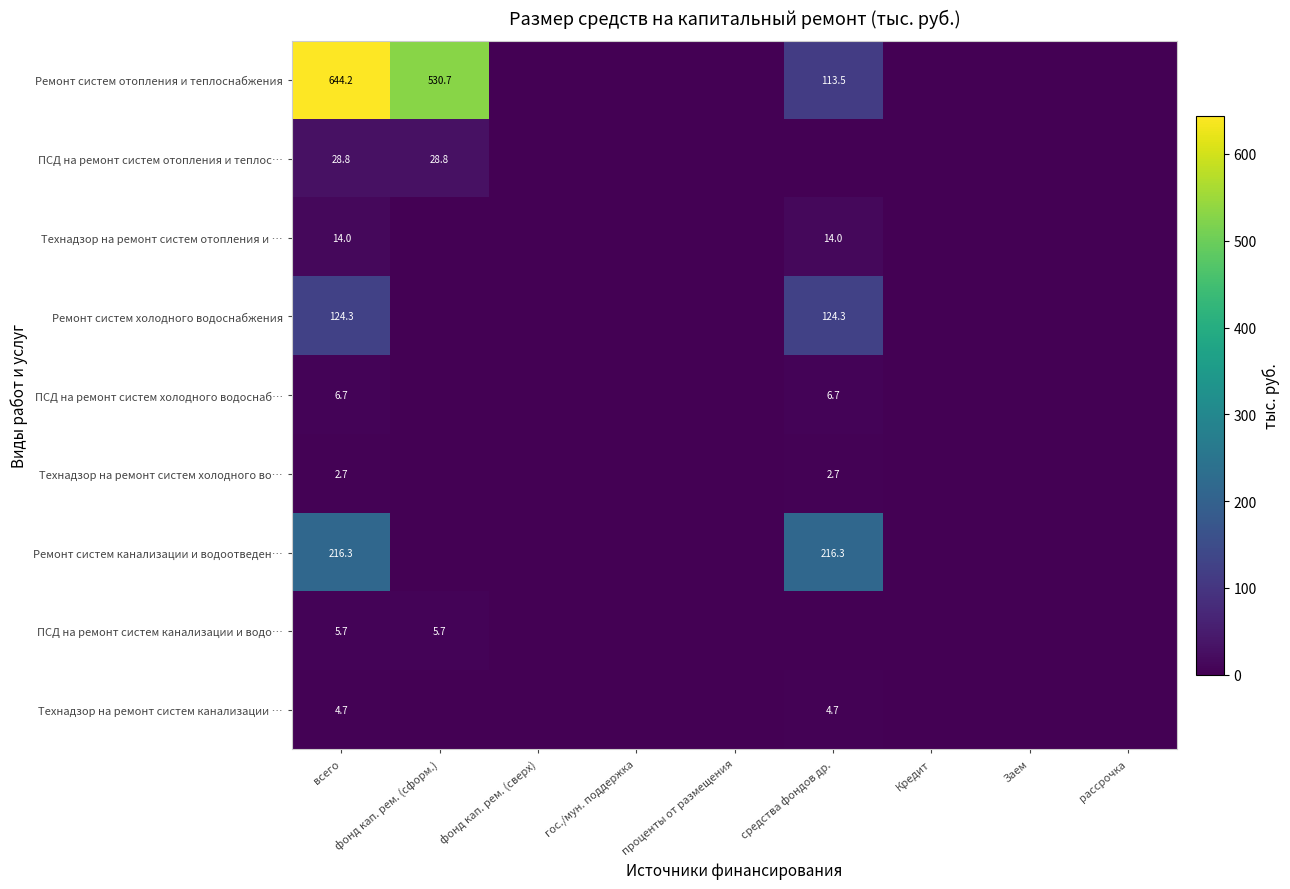

The Ремонт систем канализации и водоотведен… series shows 216.3 at средства фондов др.. True or false?

True